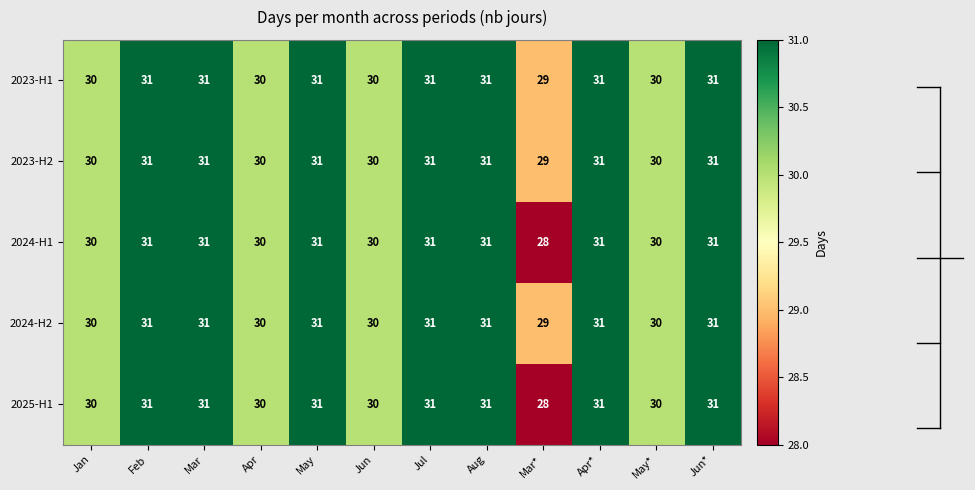

What is the smallest value displayed?

28